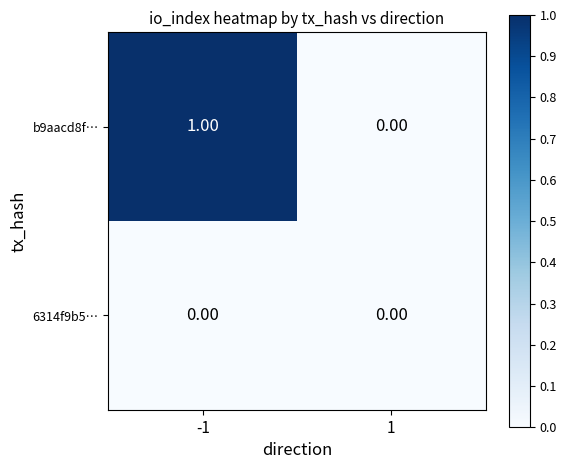

Which series has the widest spread of values?

b9aacd8f…